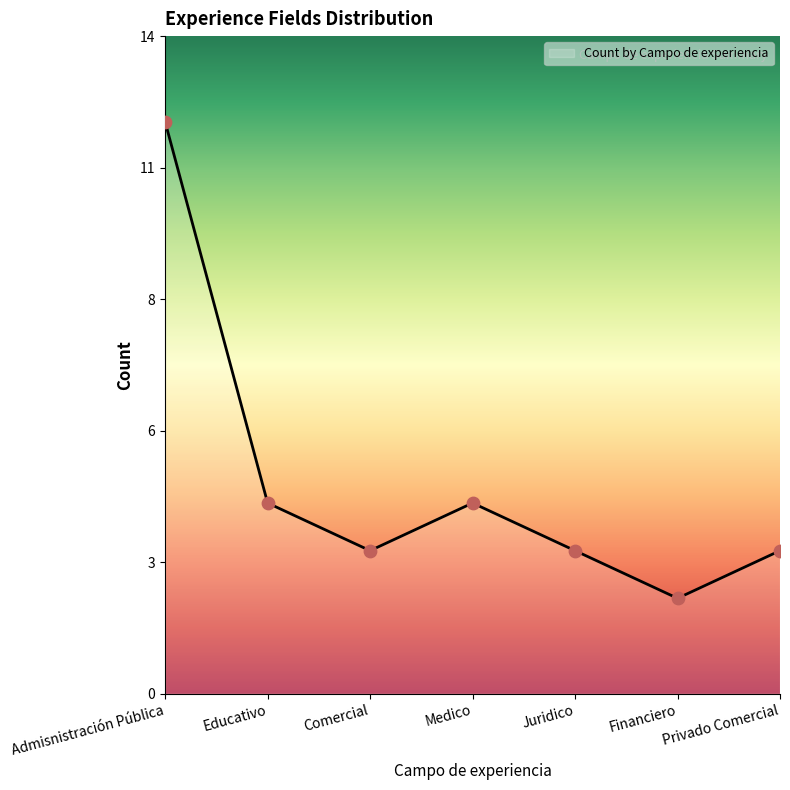

What is the ratio of the value at Financiero to the value at Juridico?

0.7